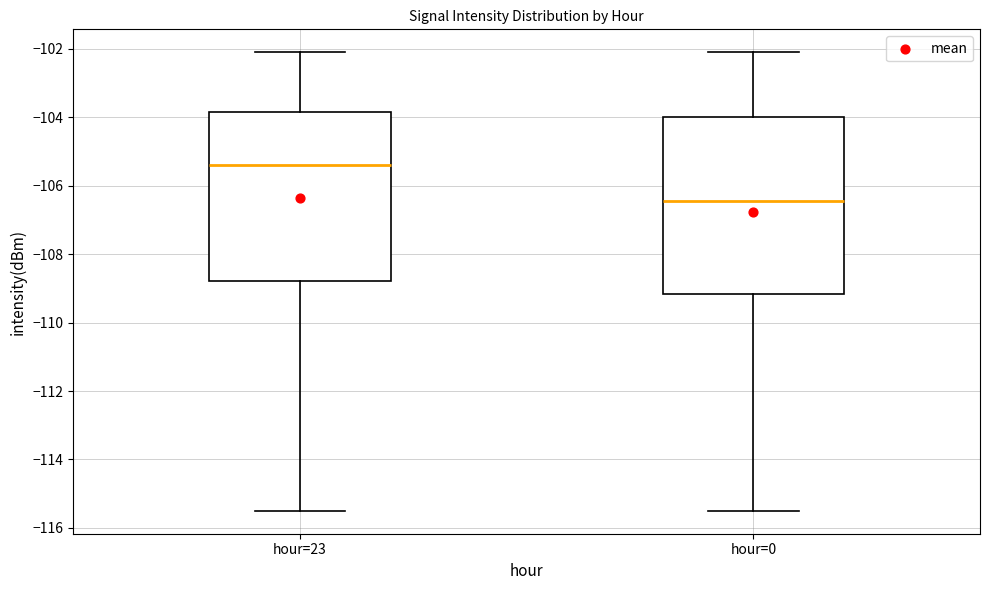

Where does the median line of the box for hour=0 sit on the y-axis? The values are not printed on the chart, so give them approximately, as read against the axis.

-106.4